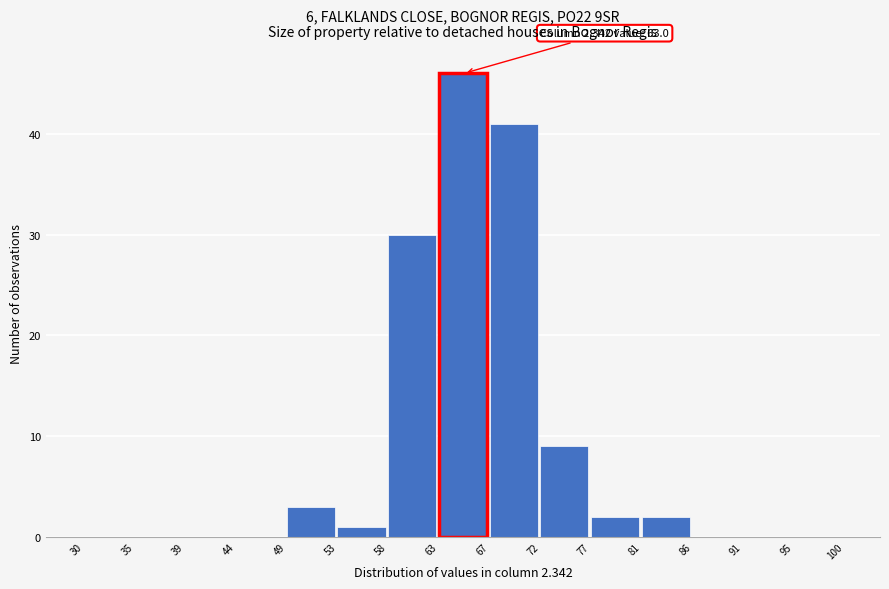

Which range on the x-axis has the tallest bar?

63 to 67